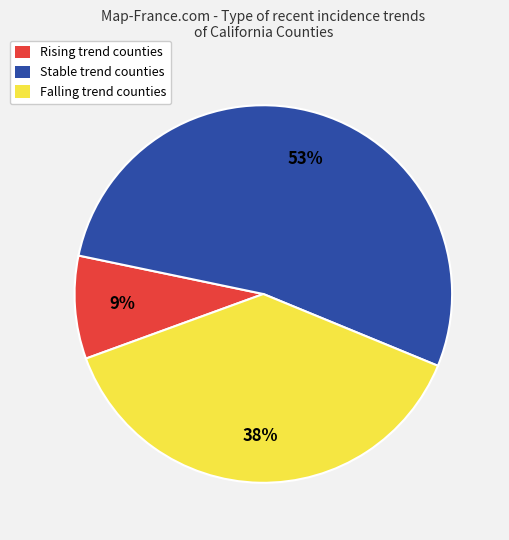

Which category has the biggest portion of the pie?

Stable trend counties